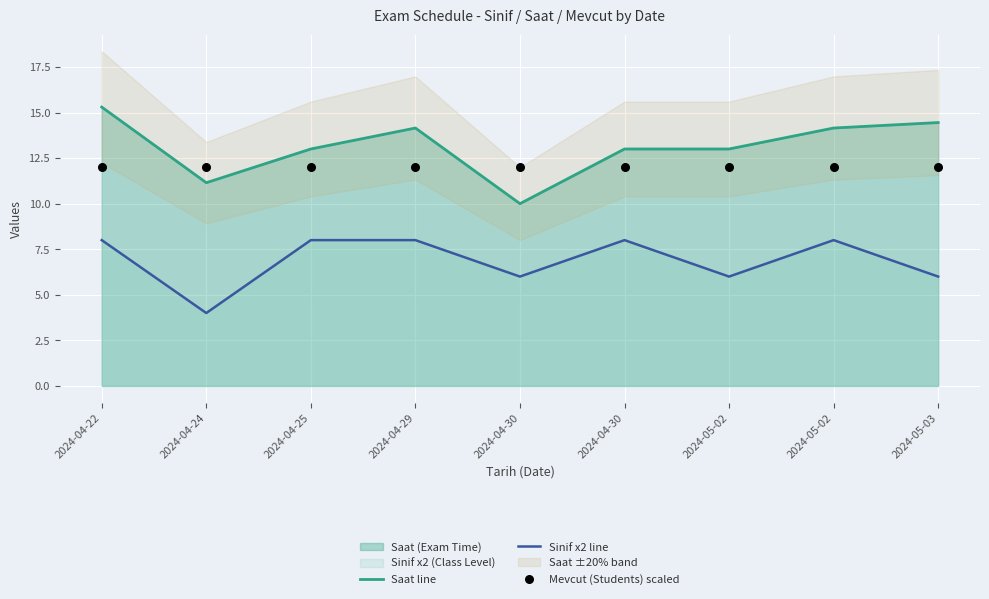

Which series contains the lowest Y value?

Sinif x2 line